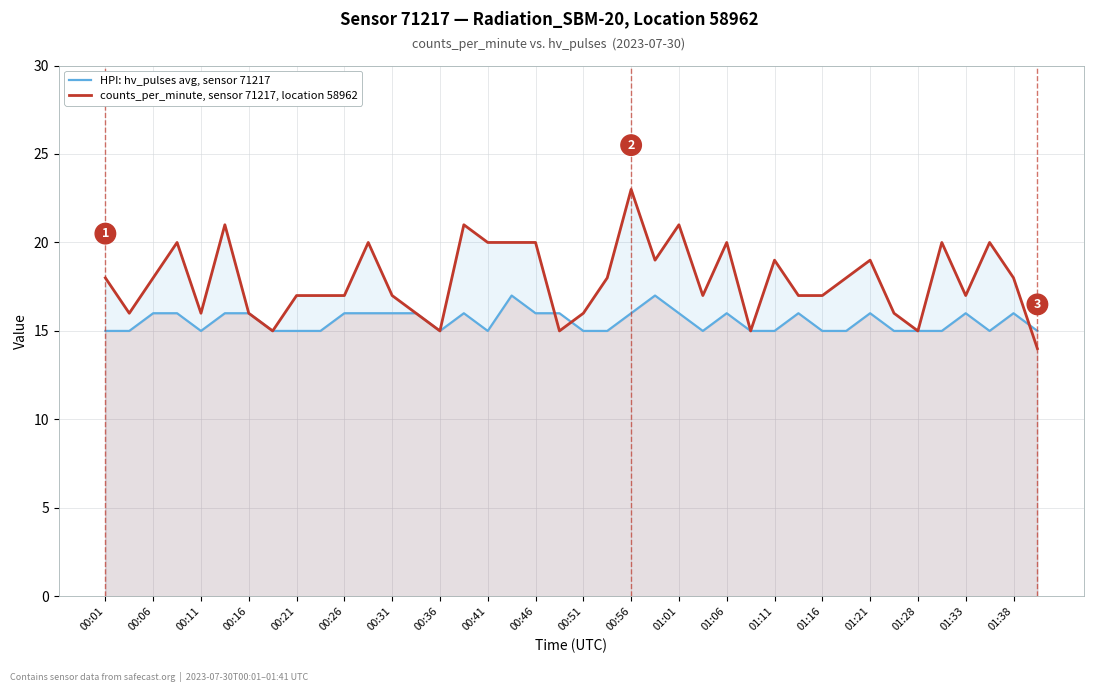

What is the maximum value for counts_per_minute, sensor 71217, location 58962?

23